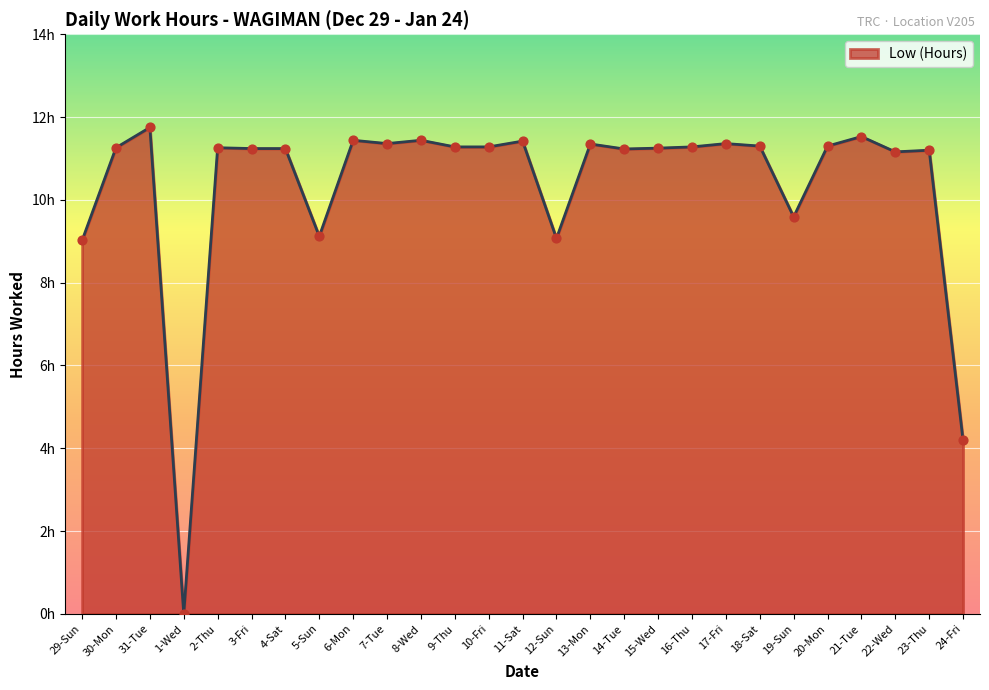

Which has a higher value, 2-Thu or 5-Sun?

2-Thu